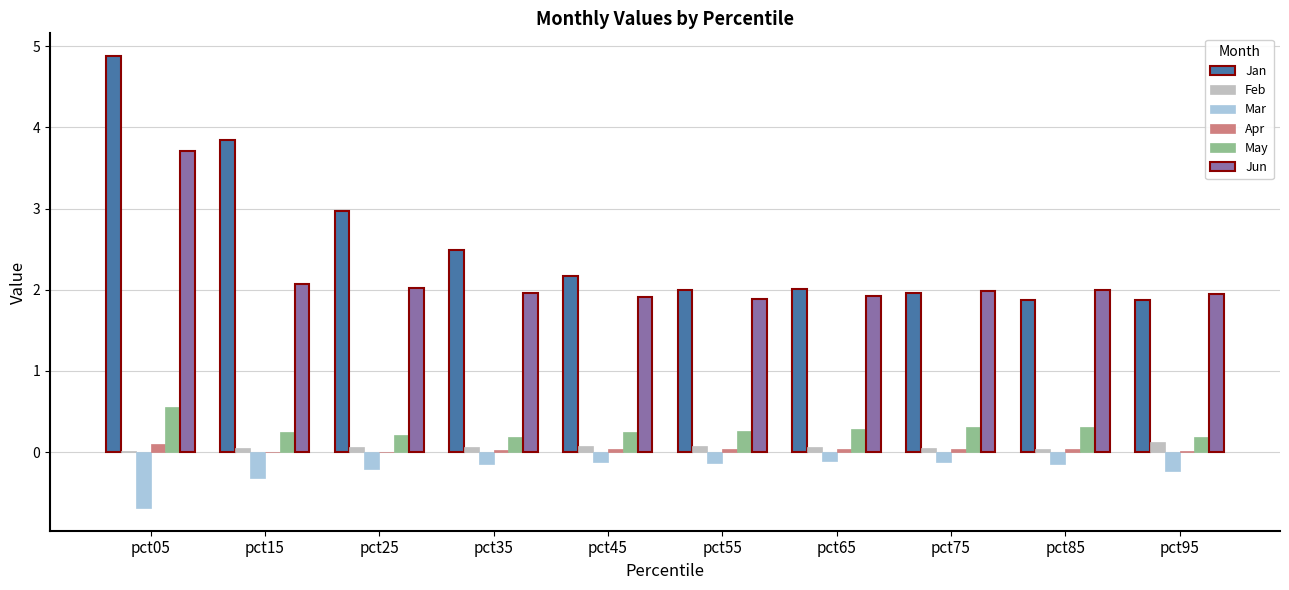

Is the value of Jun at pct85 greater than the value of Jan at pct15?

No